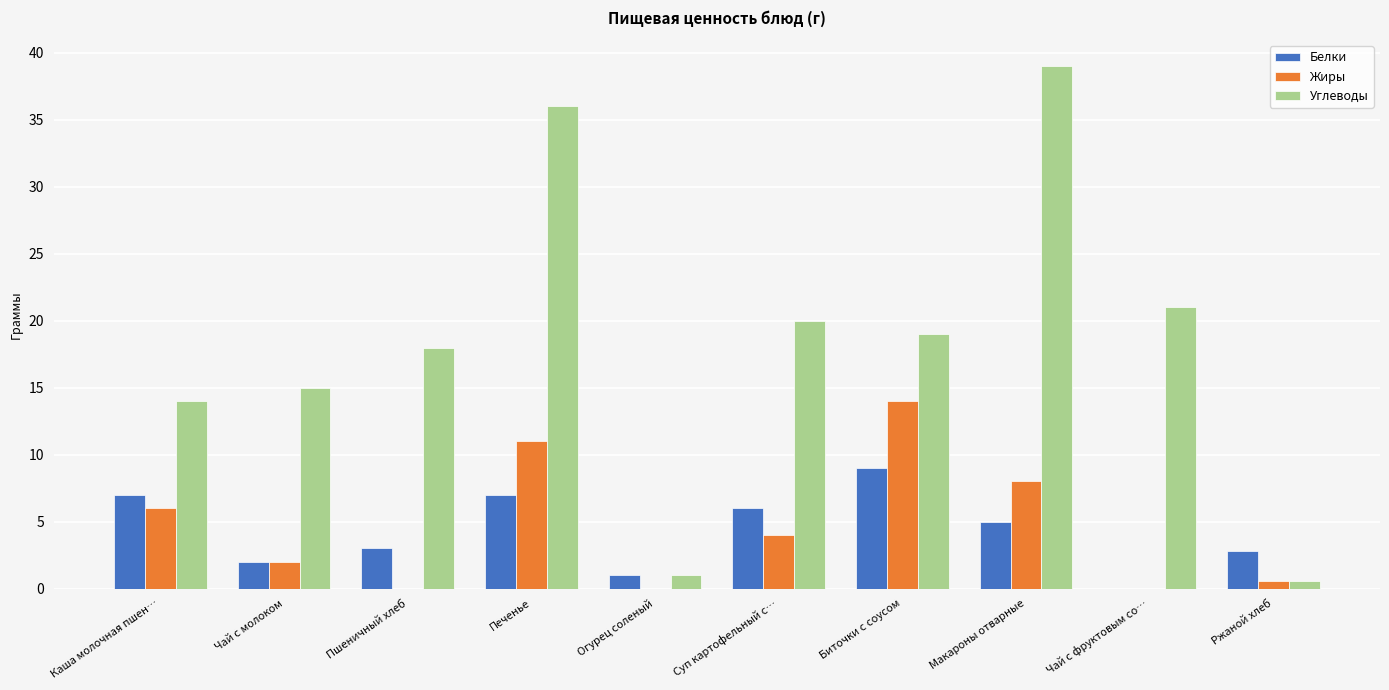

At which label does Белки first exceed 5?

Каша молочная пшен…